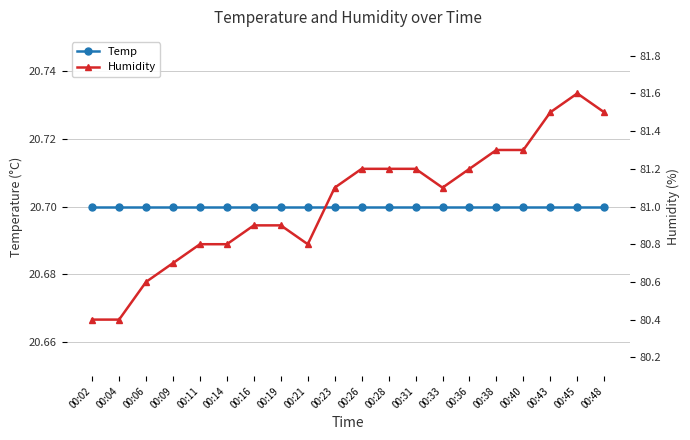

True or false: Humidity and Temp cross at least once.

False